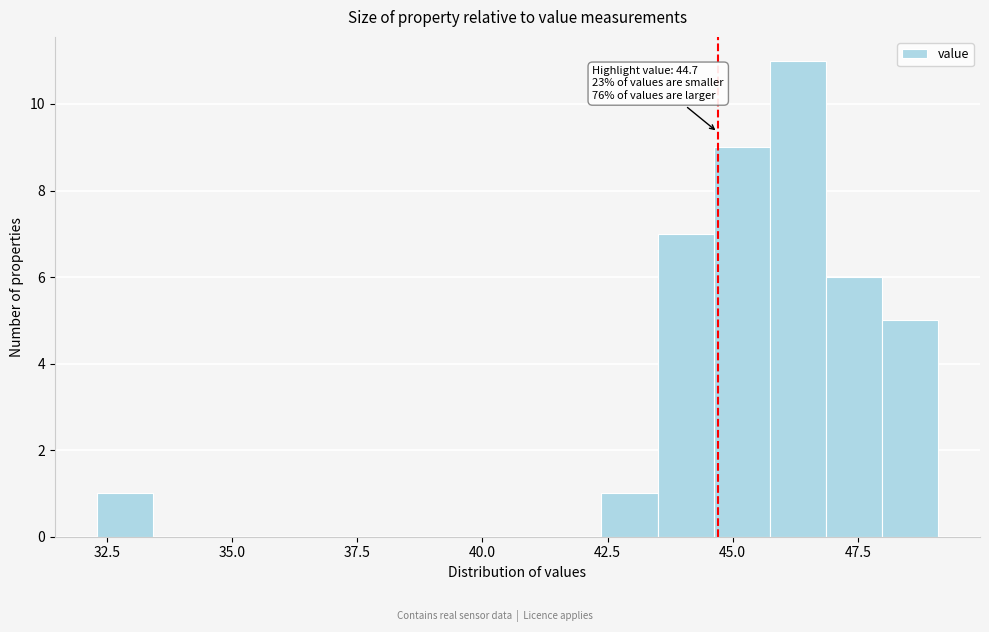

Around what value on the x-axis is the tallest bar? Give the approximate position of its centre, as read against the axis.

46.5